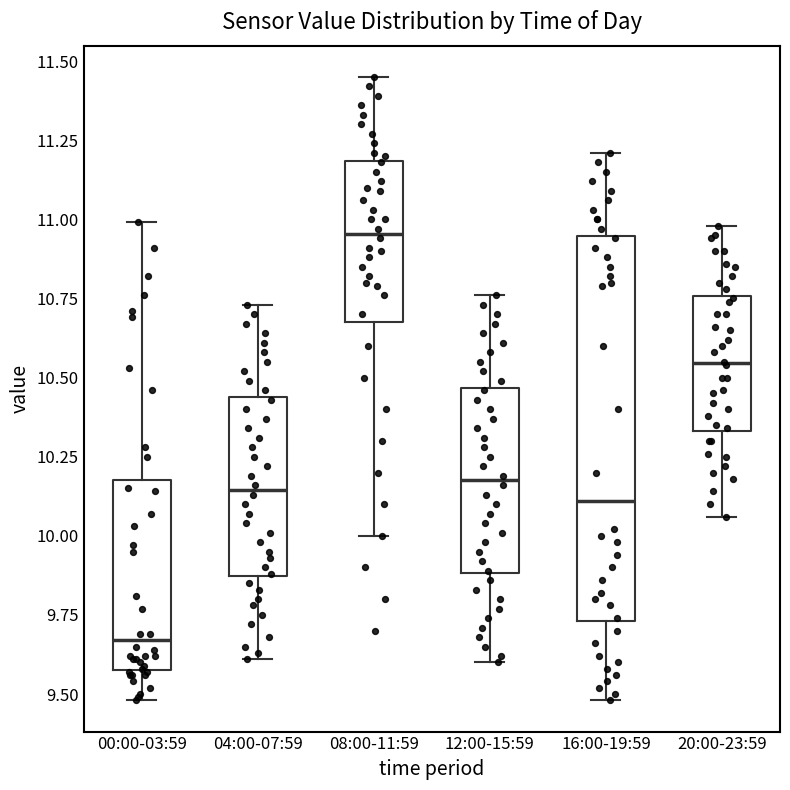

Which box has the lowest median line?

00:00-03:59